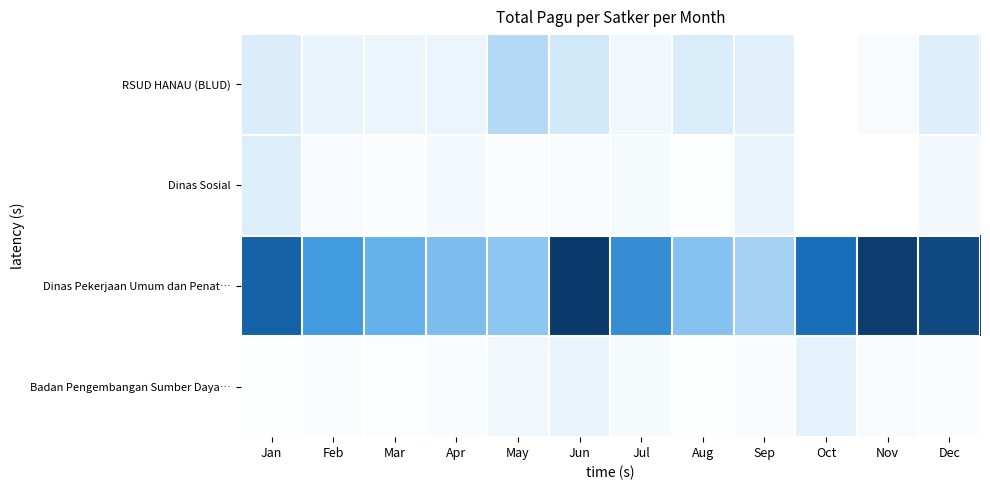

What is the total value across all series at Dec?

826149835.9